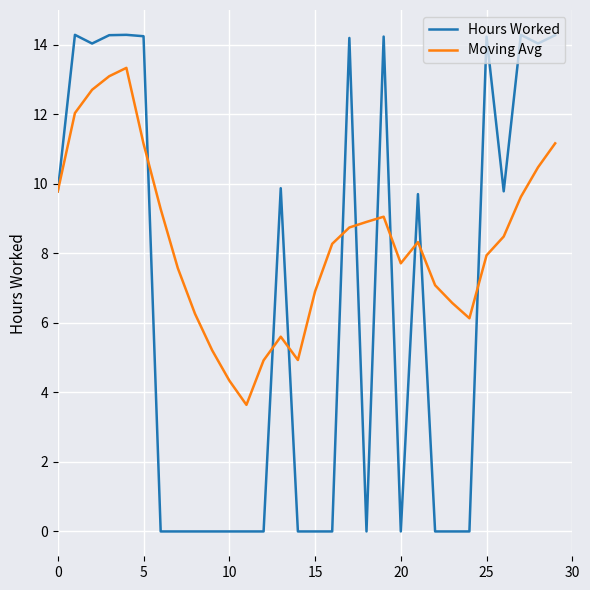

Rank the series by their maximum value, from highest to lowest.

Hours Worked, Moving Avg